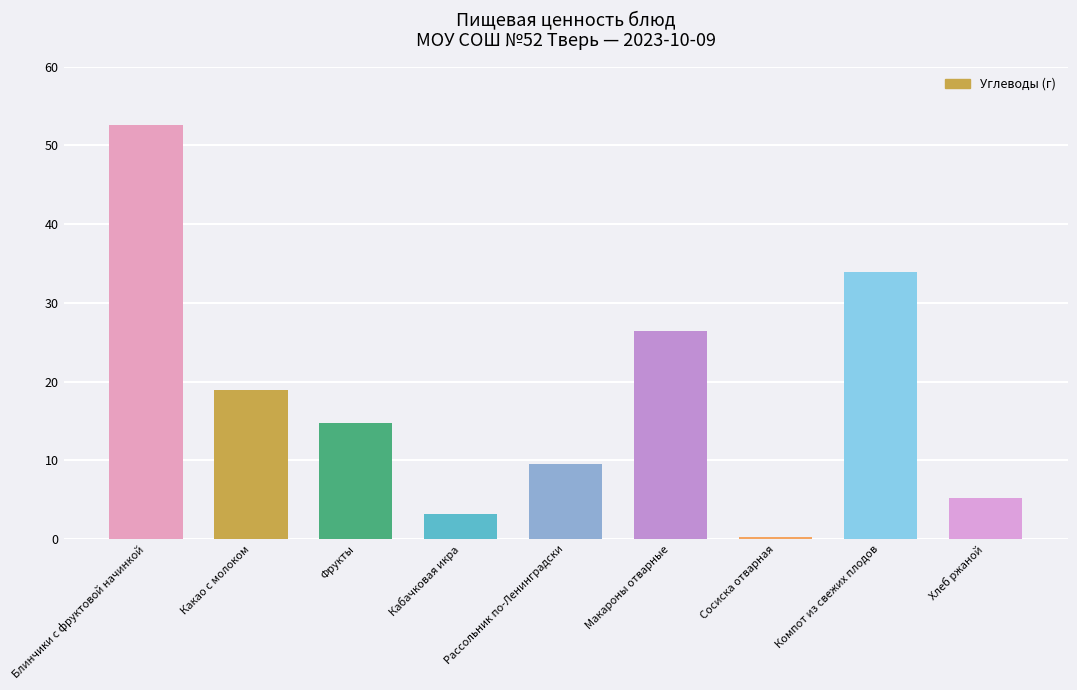

Count the number of values greater than 14.

5